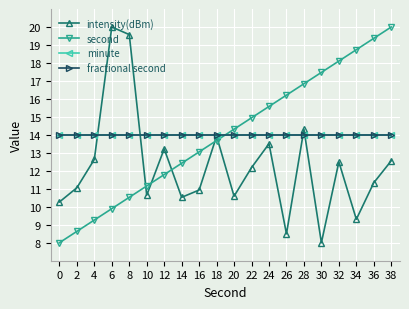

Does the chart have visible grid lines?

Yes